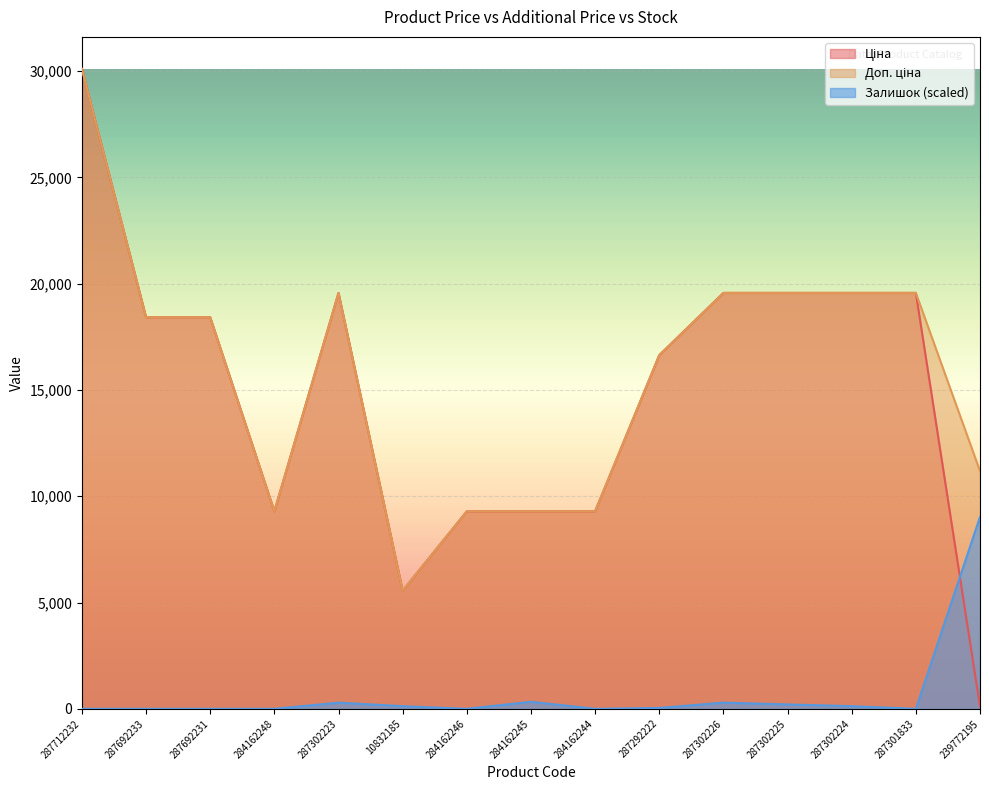

Where is the first local maximum for Ціна?

287302223